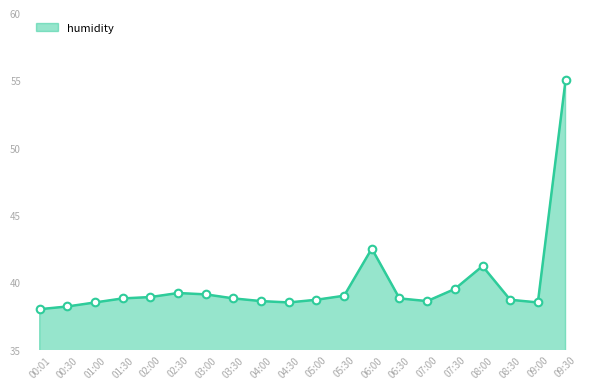

What is the change in value from 03:00 to 04:30?

-0.6